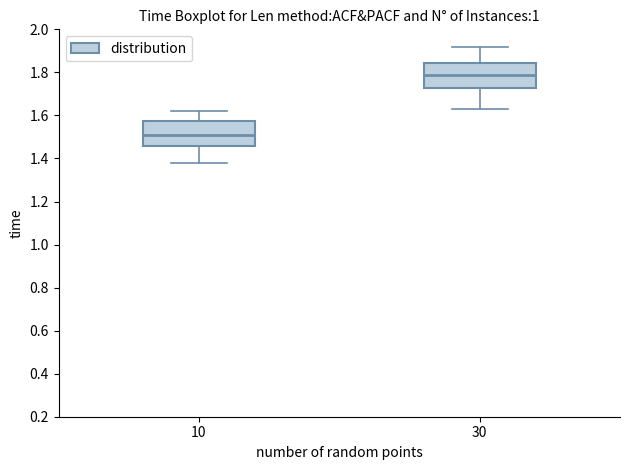

Reading left to right, read every box against the y-axis: the position of its median line, the range the box covers, and the ends of its whiskers. The values are not printed on the chart, so give them approximately, as read against the axis.

10: median 1.52, box 1.46 to 1.58, whiskers 1.38 to 1.62
30: median 1.80, box 1.72 to 1.84, whiskers 1.64 to 1.92